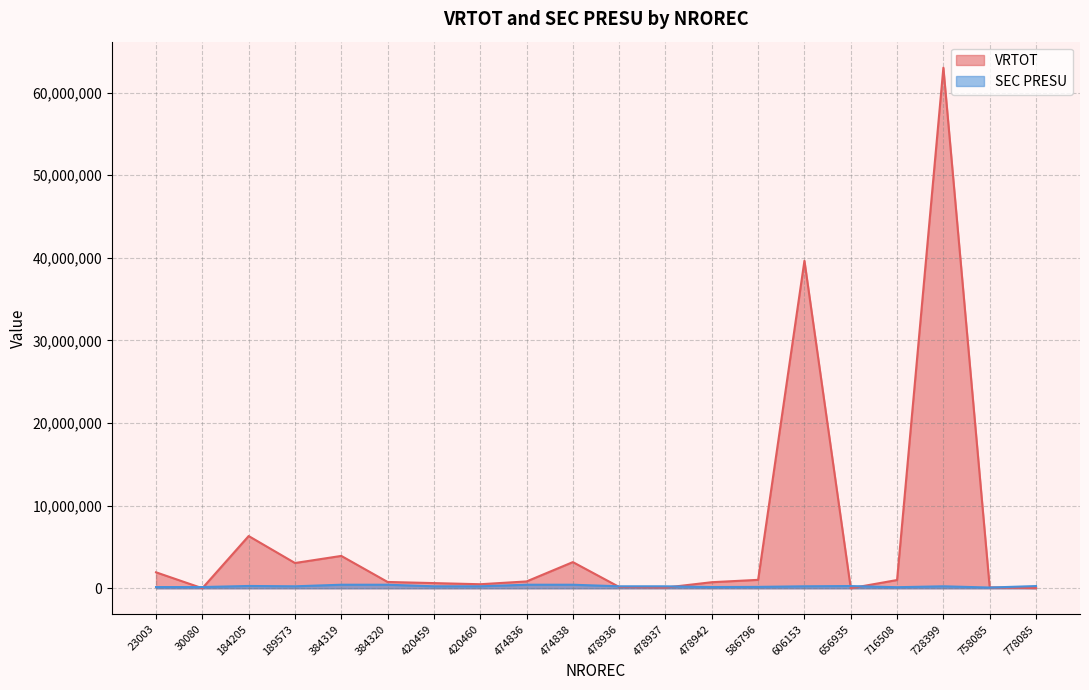

After their last crossing, which series has the higher values: SEC PRESU or VRTOT?

SEC PRESU